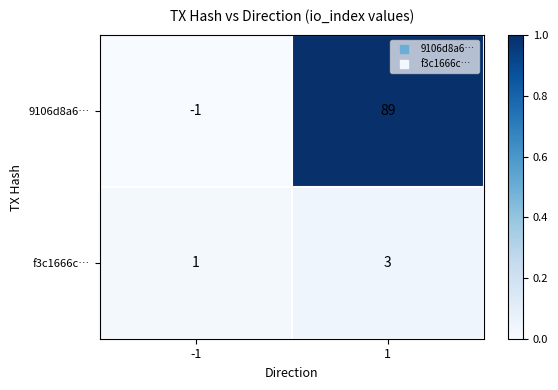

What is the spread (max minus min) of values at 1?

86